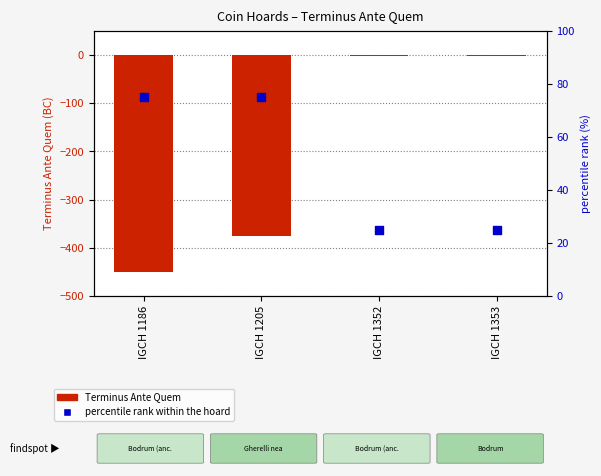

Which series reaches the minimum Y coordinate?

Terminus Ante Quem